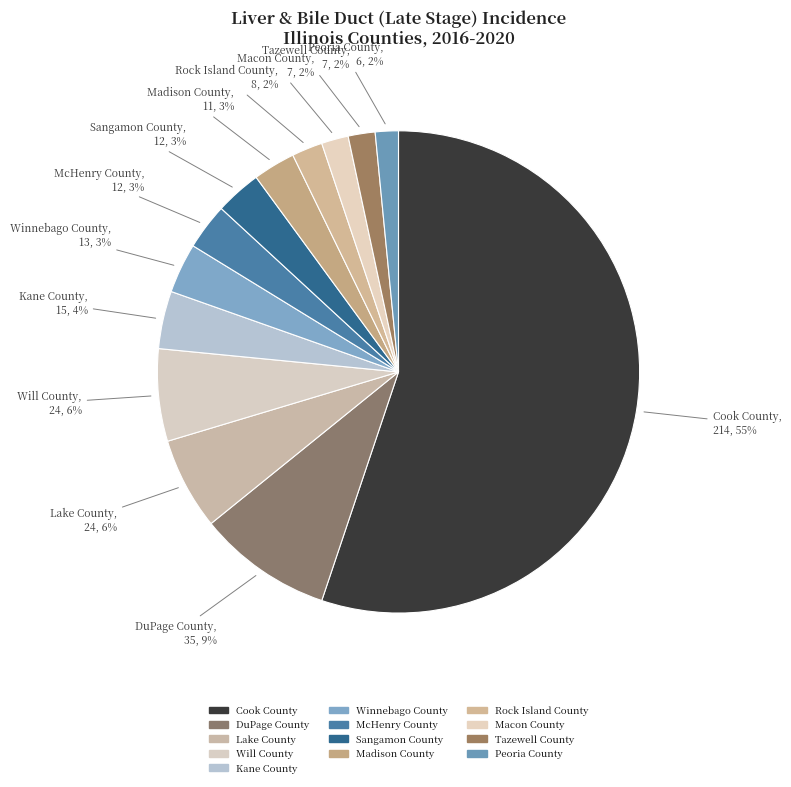

What percentage do Kane County and Macon County together represent?

5.7%